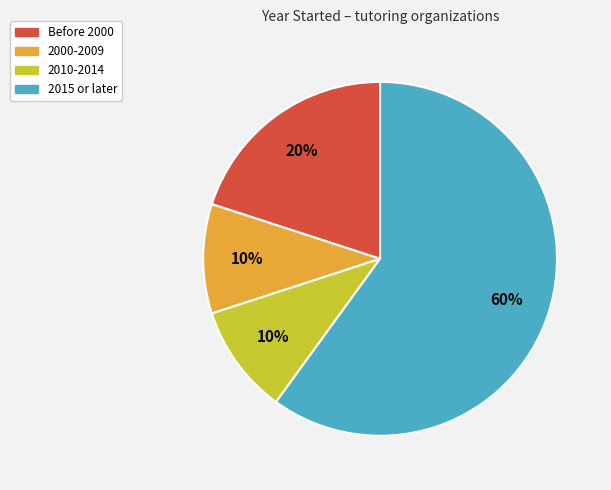

Is it true that 2015 or later is 60% of the pie?

True